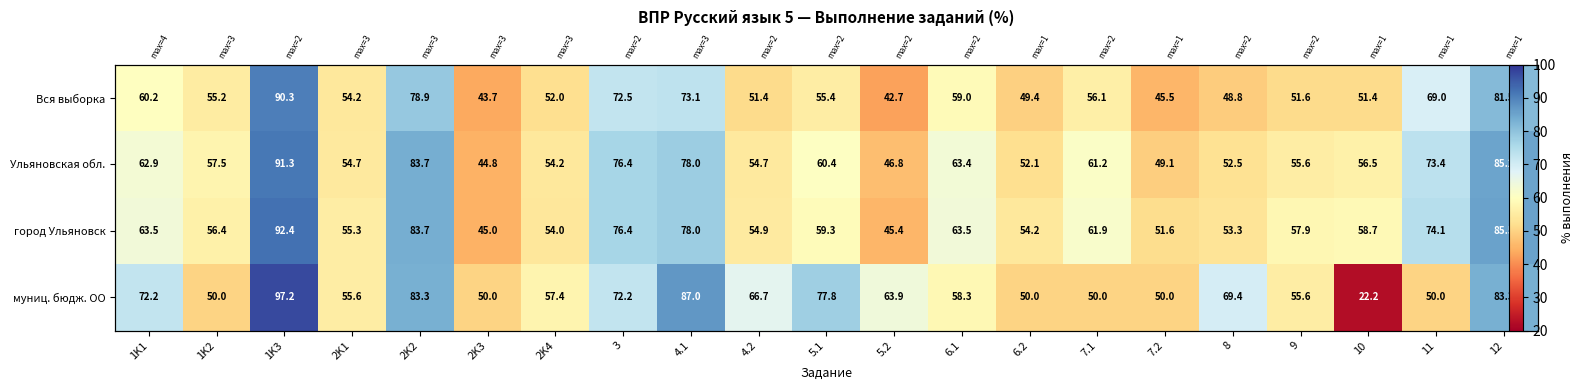

At which label does город Ульяновск reach its minimum?

2K3